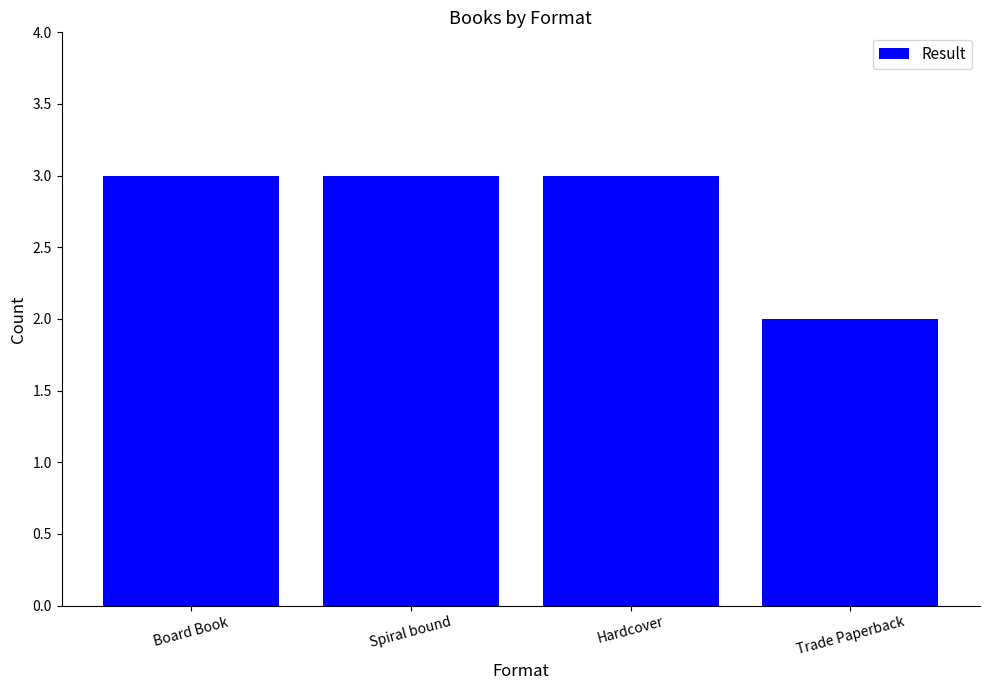

What is the value of the 2nd bar from the left?

3